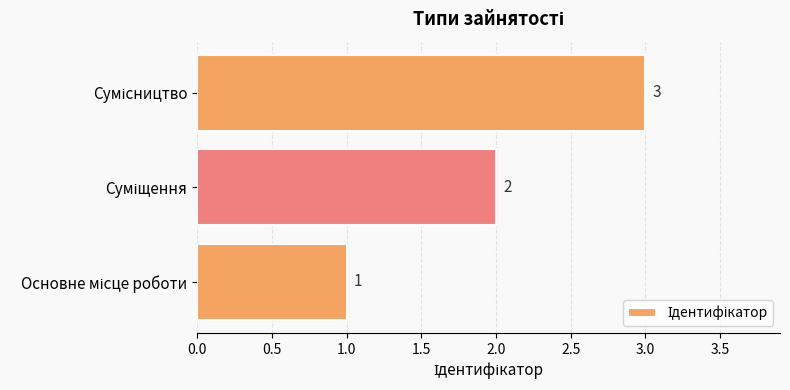

How many values are between 1 and 3?

3